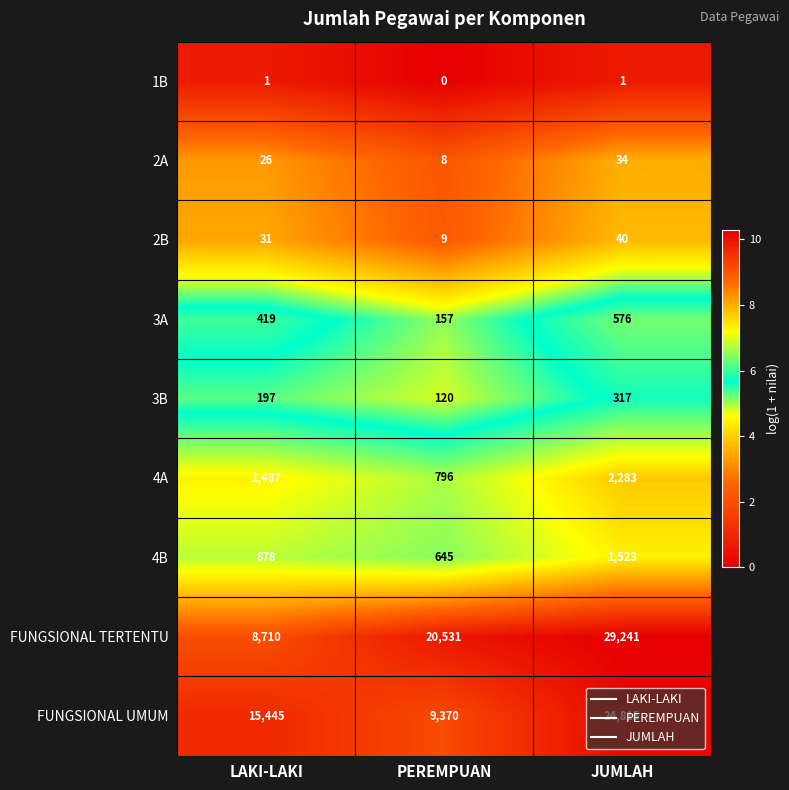

Rank the series by their maximum value, from lowest to highest.

1B, 2A, 2B, 3B, 3A, 4B, 4A, FUNGSIONAL UMUM, FUNGSIONAL TERTENTU